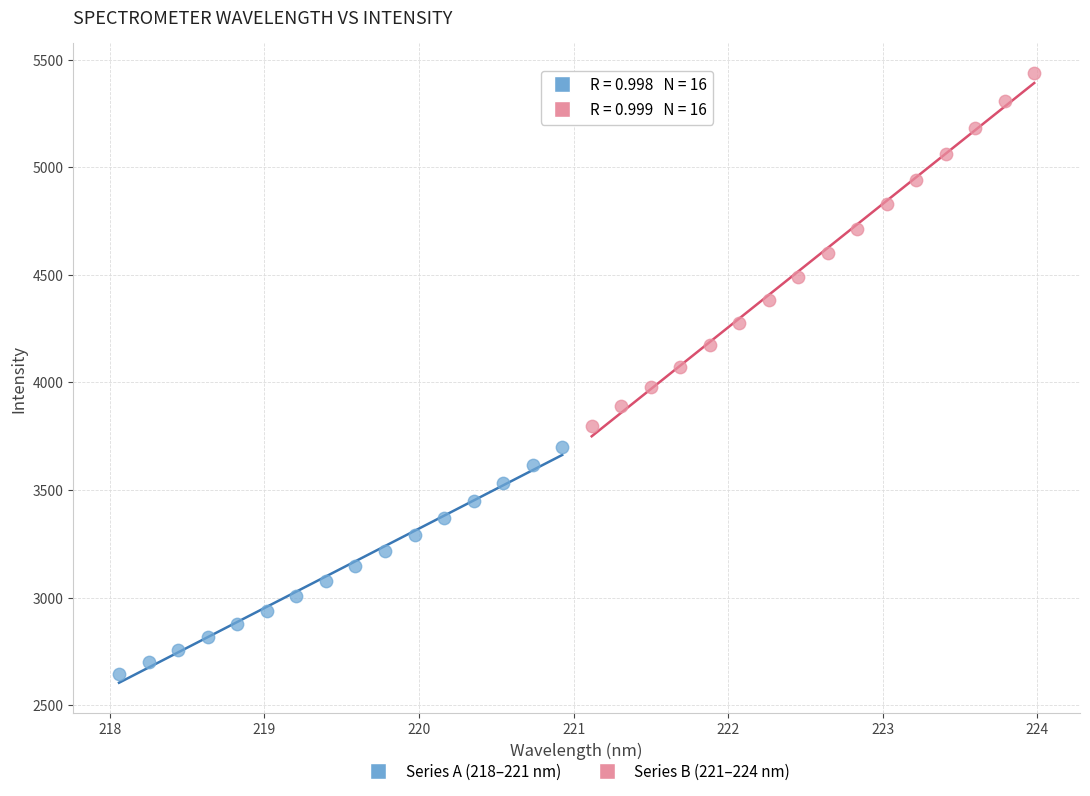

What are all the series names shown in the legend?

Series A (218–221 nm), Series B (221–224 nm)